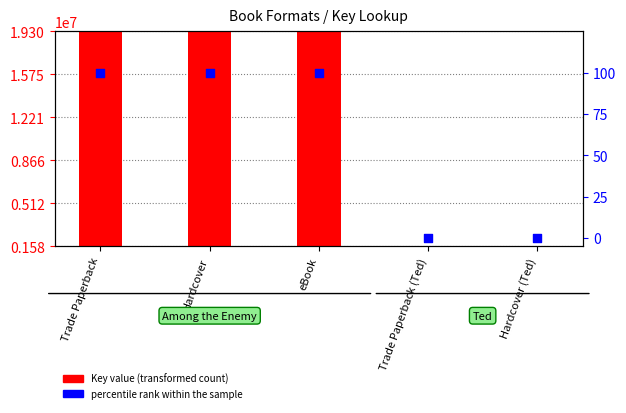

At how many categories does at least one series exceed 5689701?

3